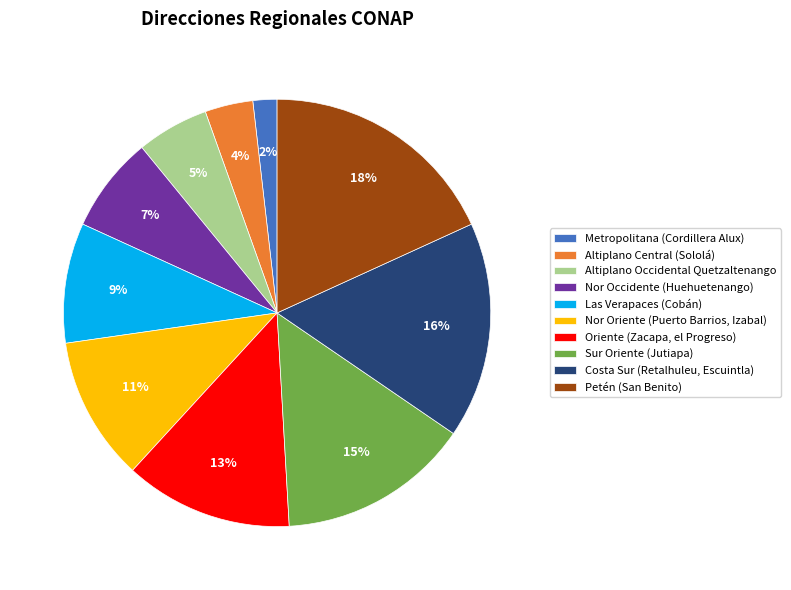

Does Petén (San Benito) account for over 50% of the chart?

No